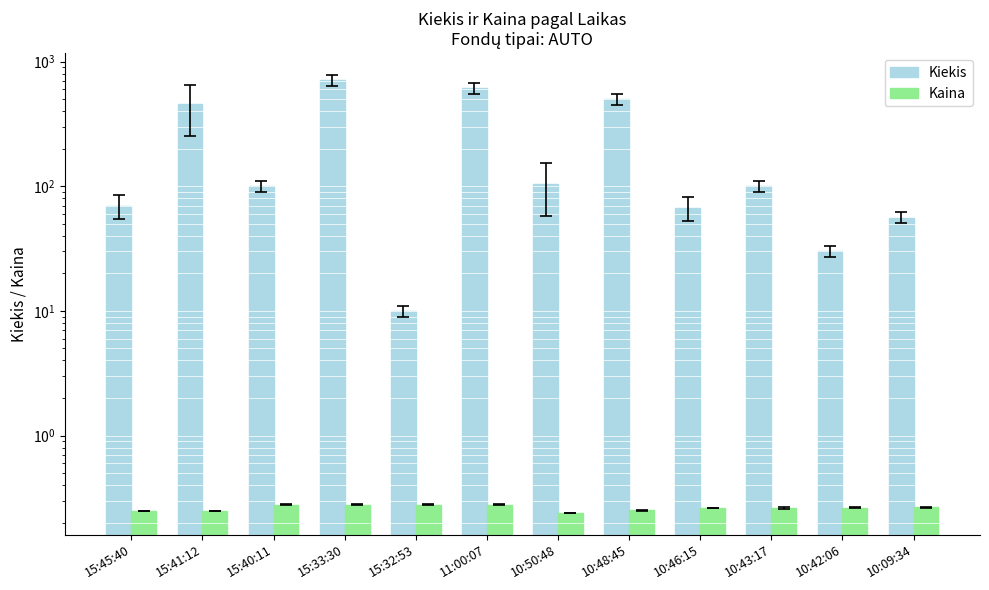

What is the total value across all series at 15:32:53?

10.3